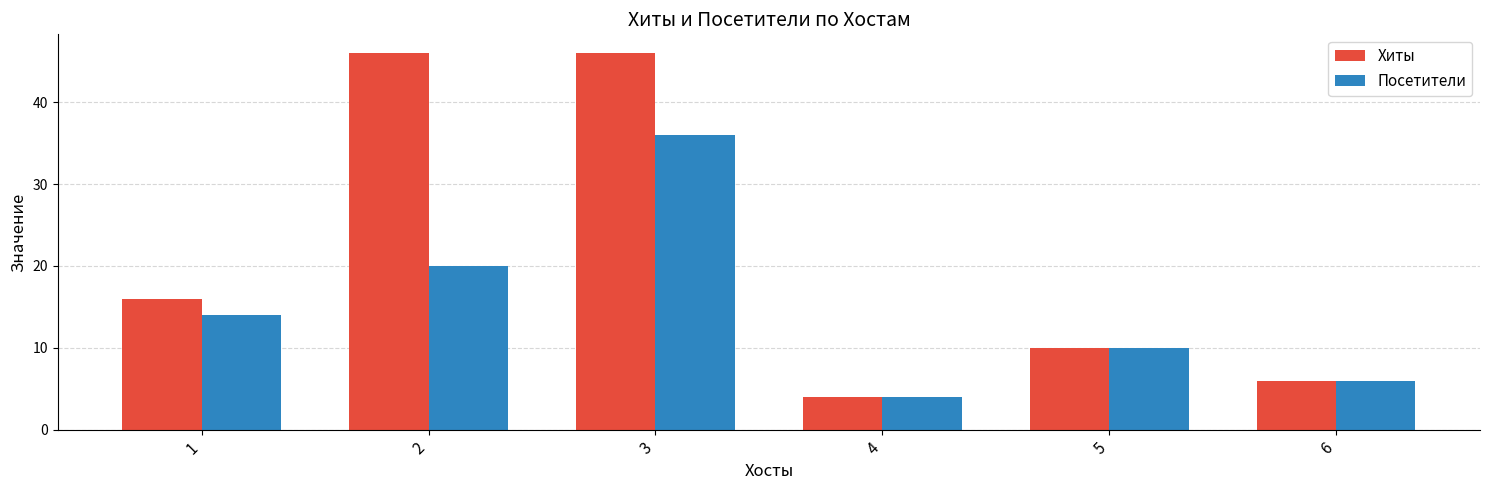

At which category is the sum across all series the highest?

3